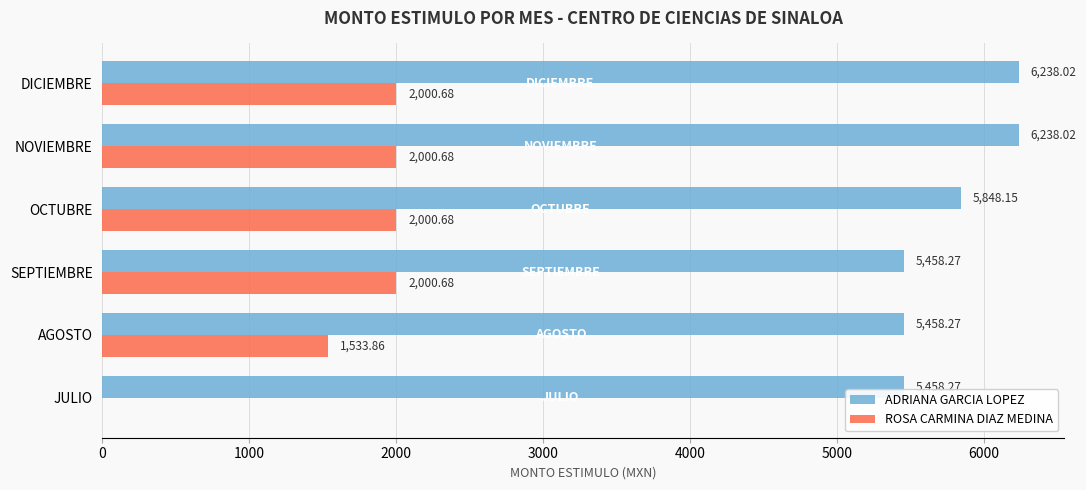

Is the value of ROSA CARMINA DIAZ MEDINA at AGOSTO greater than the value of ADRIANA GARCIA LOPEZ at DICIEMBRE?

No